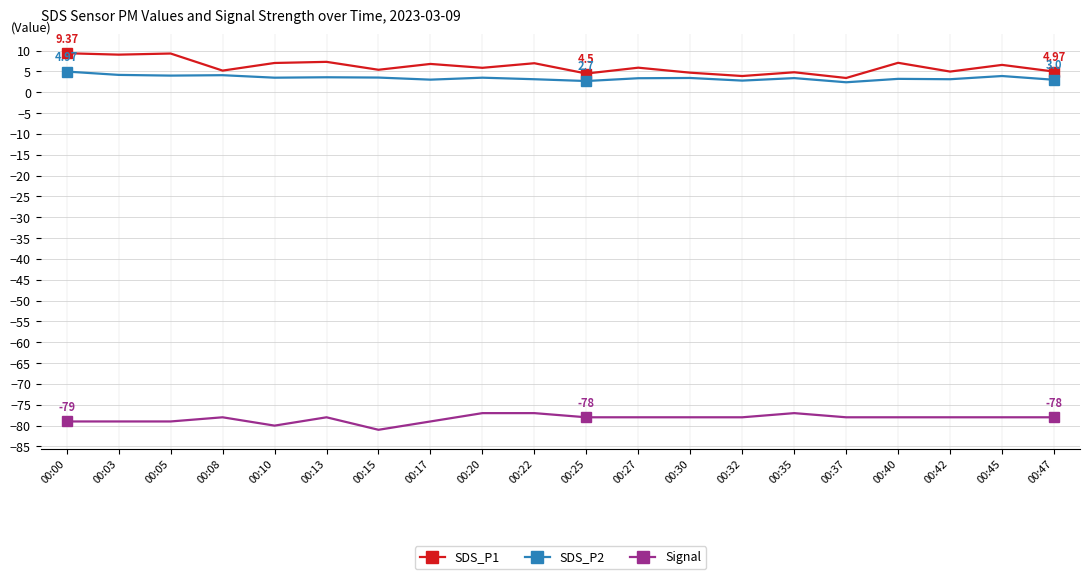

True or false: Signal and SDS_P1 cross at least once.

False